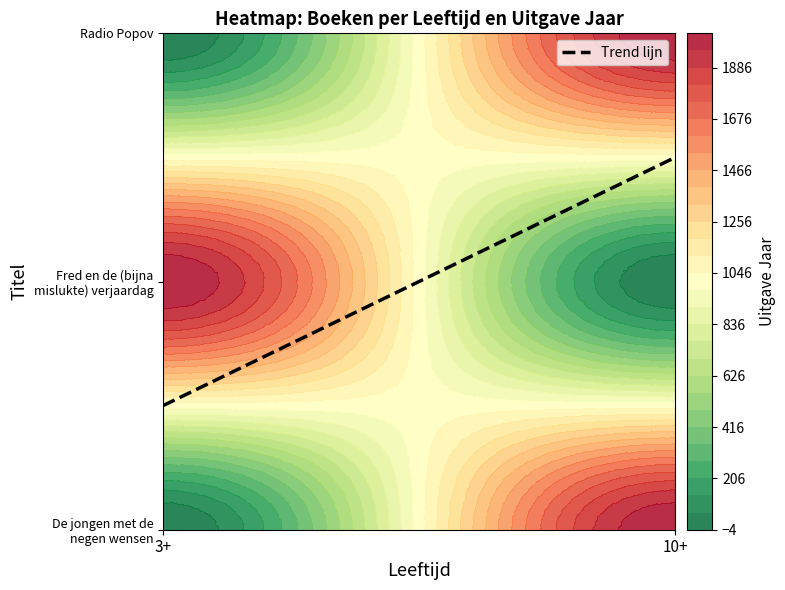

Rank the categories by value from lowest to highest.

3+, 10+